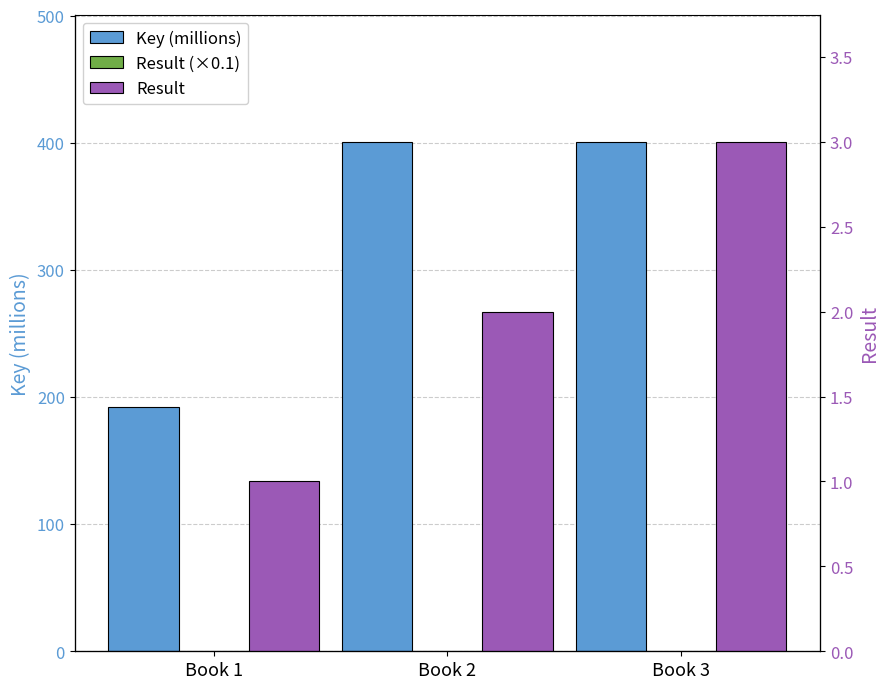

Reading right to left, list all the values displayed in this chart.

Key (millions): 400.7	400.7	192.4
Result (×0.1): 0.3	0.2	0.1
Result: 3.0	2.0	1.0